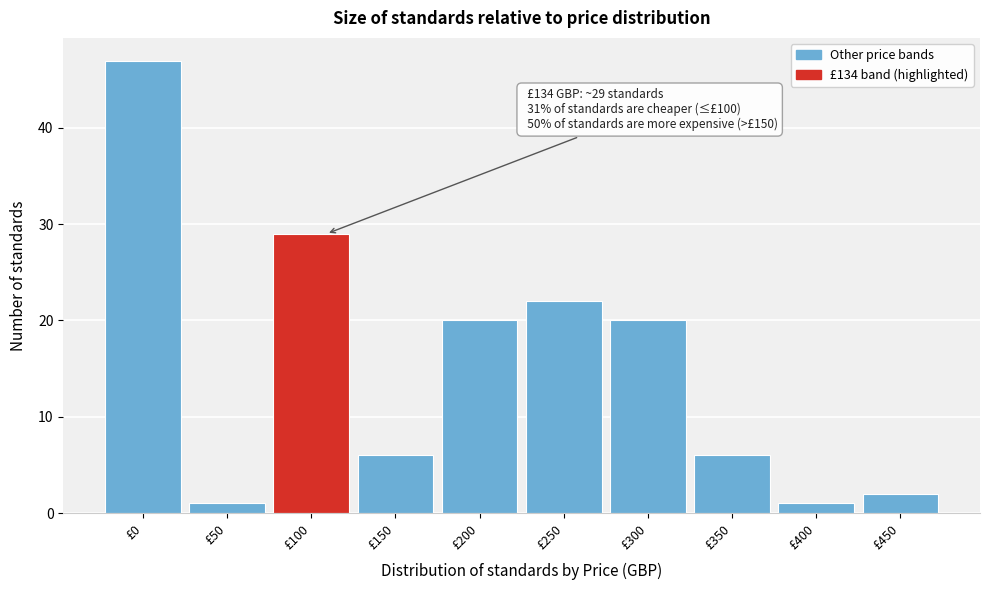

Reading right to left, what are all the values shown in this chart?

£450=2	£400=1	£350=6	£300=20	£250=22	£200=20	£150=6	£100=29	£50=1	£0=47